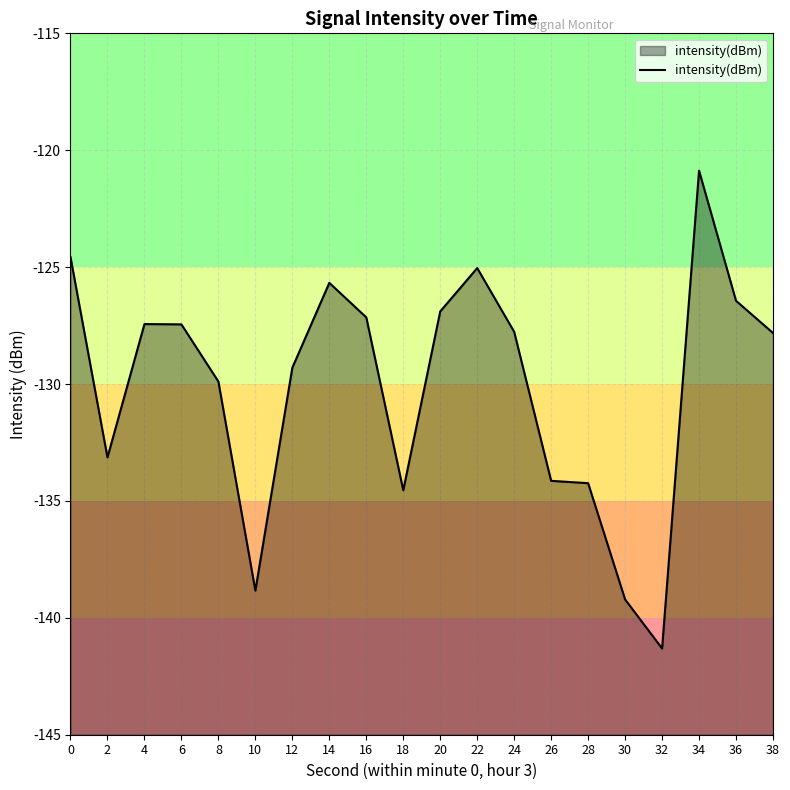

What value does the data have at 20?

-126.9